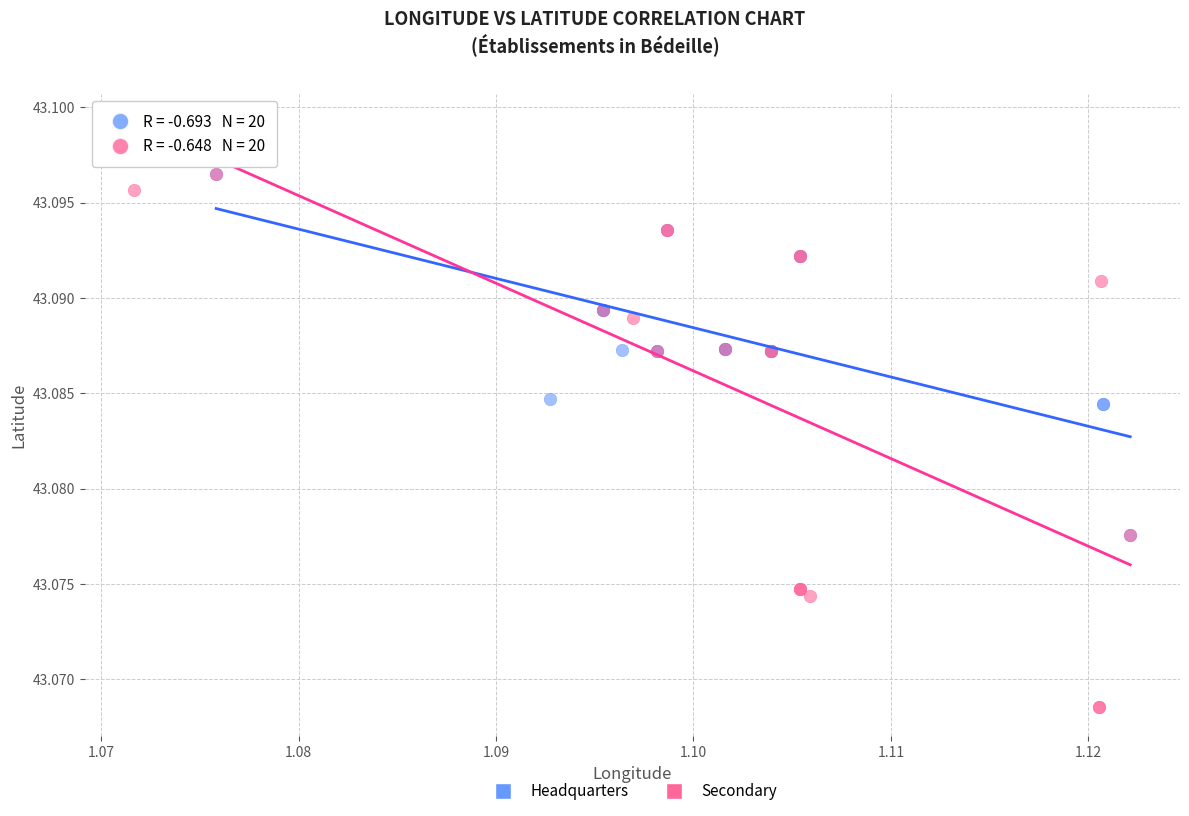

Which series has the largest Y range (max minus min)?

Secondary